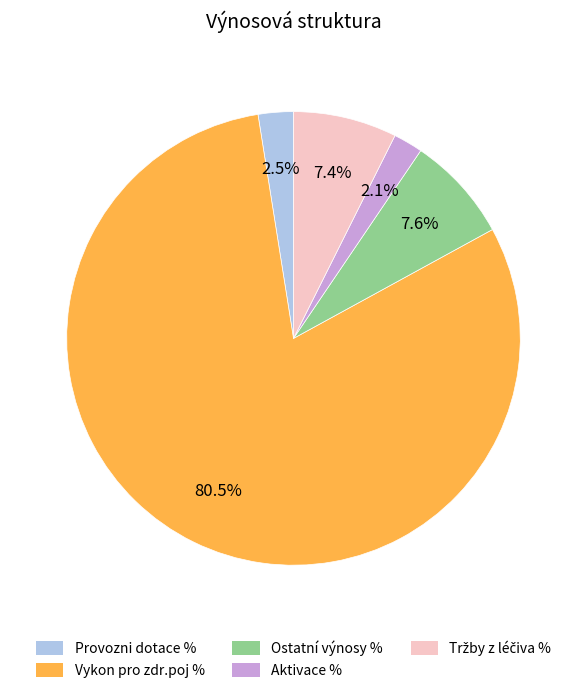

What percentage is the Aktivace % slice, to the nearest percent?

2%